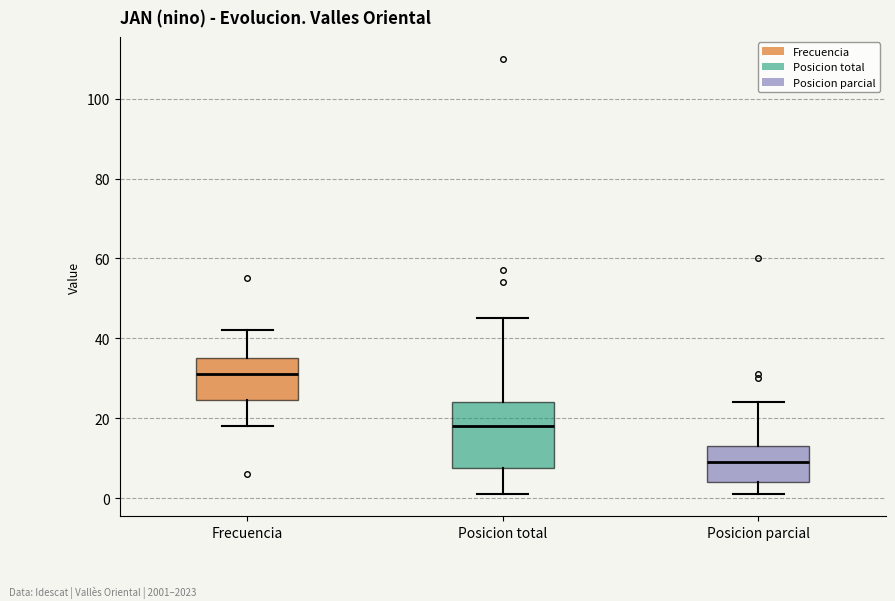

Reading left to right, read every box against the y-axis: the position of its median line, the range the box covers, and the ends of its whiskers. The values are not printed on the chart, so give them approximately, as read against the axis.

Frecuencia: median 32, box 24 to 36, whiskers 18 to 42
Posicion total: median 18, box 8 to 24, whiskers 2 to 46
Posicion parcial: median 10, box 4 to 14, whiskers 2 to 24